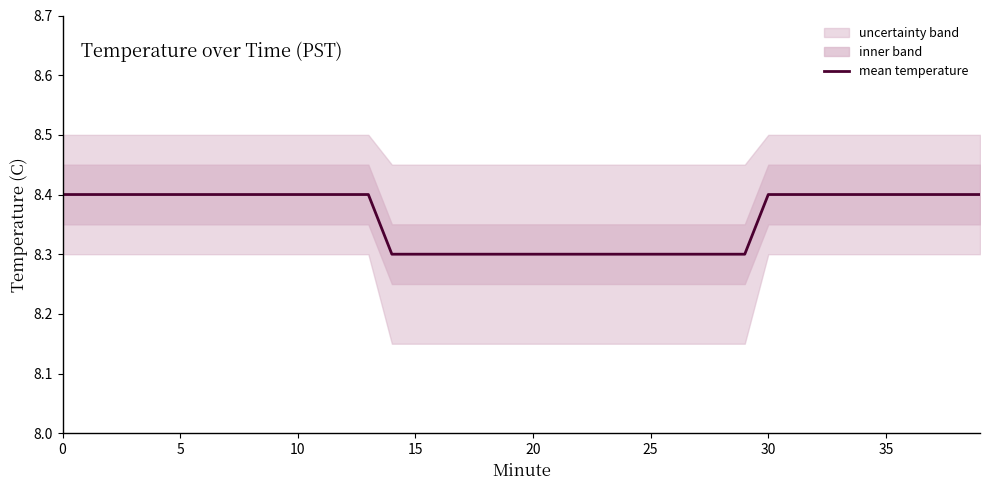

True or false: the data has more than 2 interior local peaks.

False